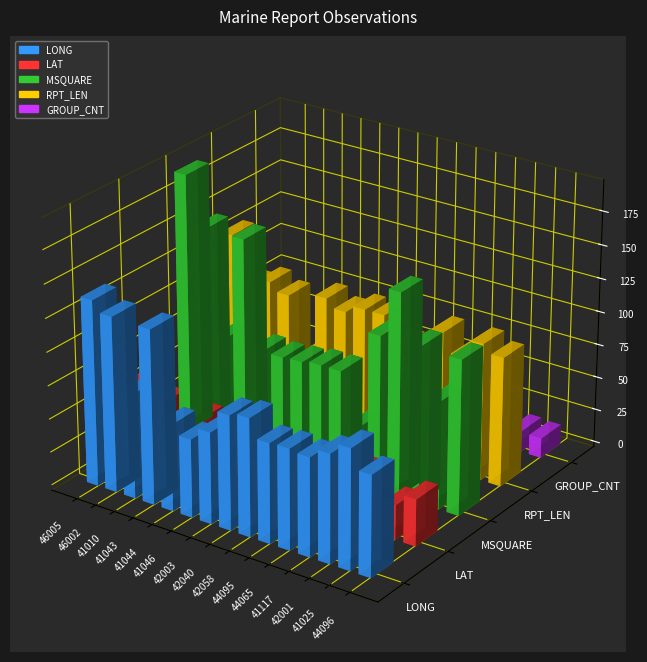

How many bars are there in each group?

5